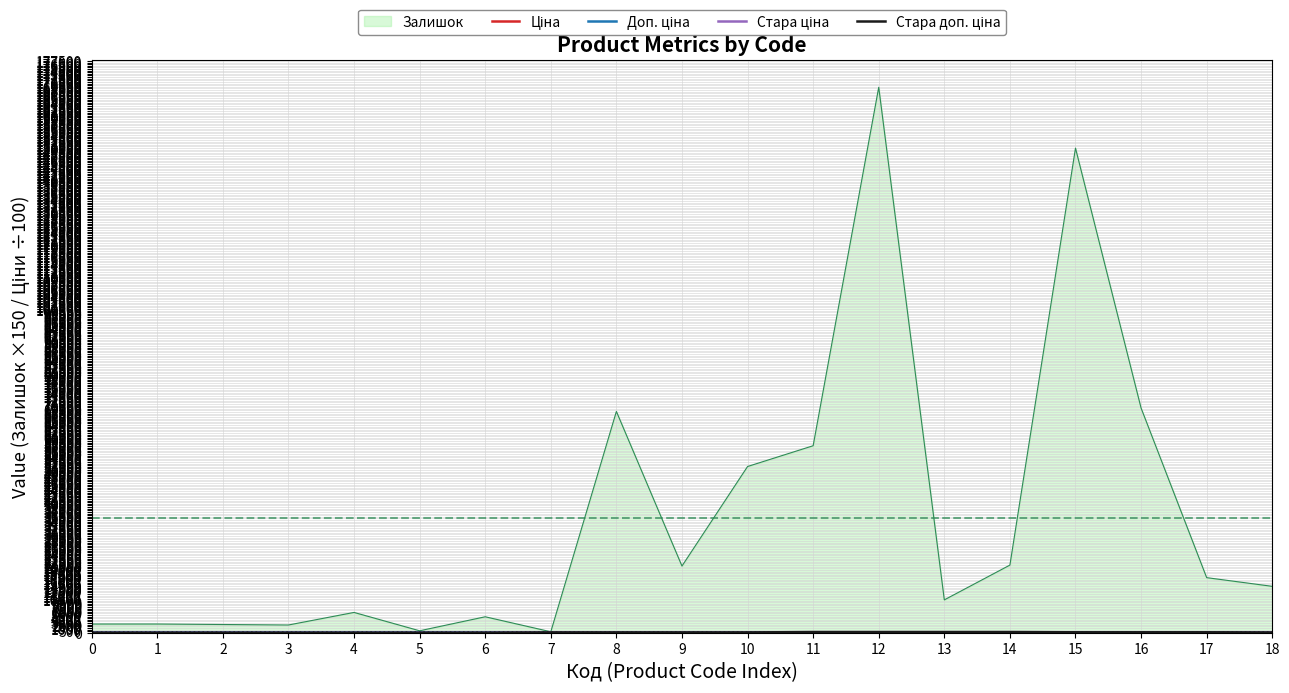

What is the maximum value shown in the chart?

169350.0